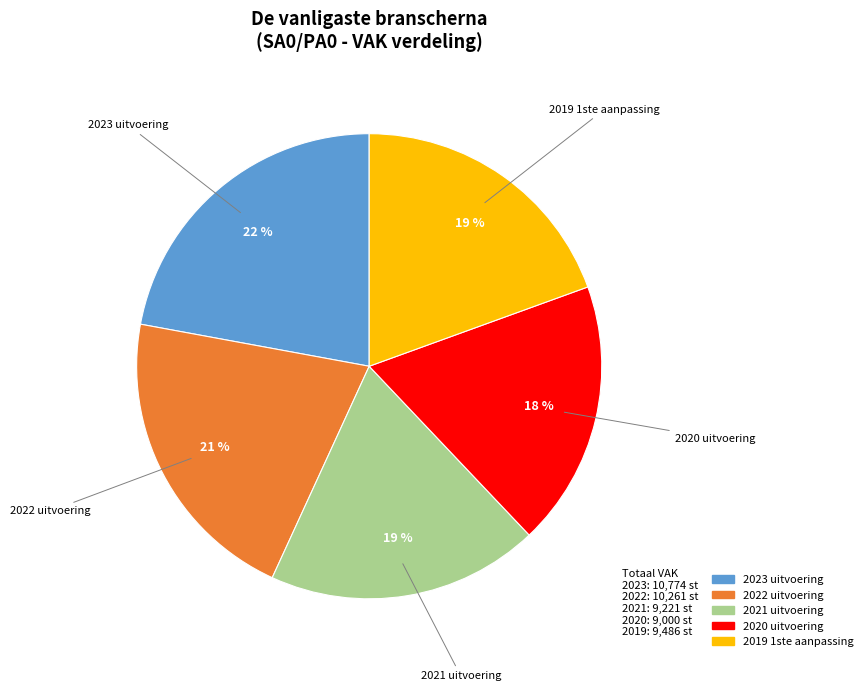

How many segments does this pie chart have?

5